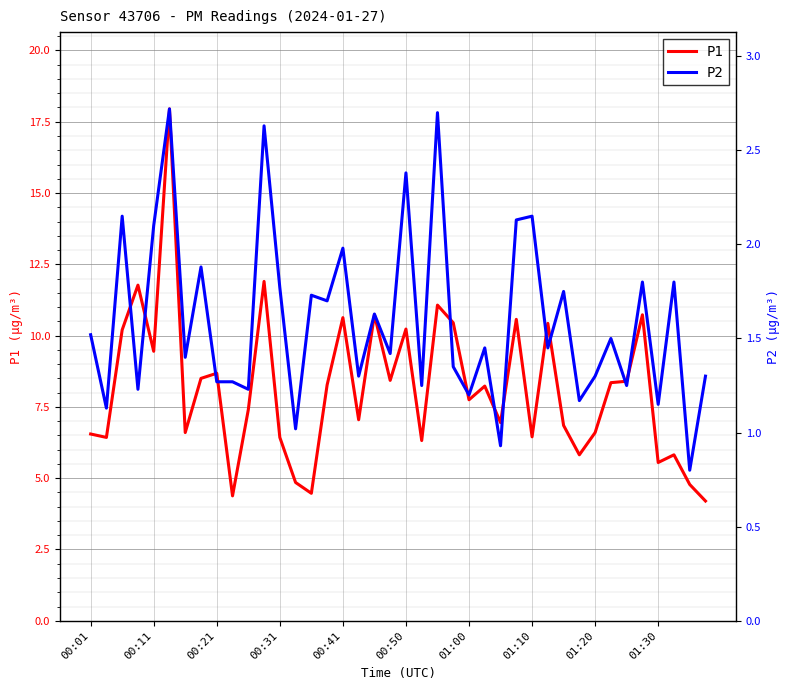

The value of P1 at 23 is 16.6. True or false?

False